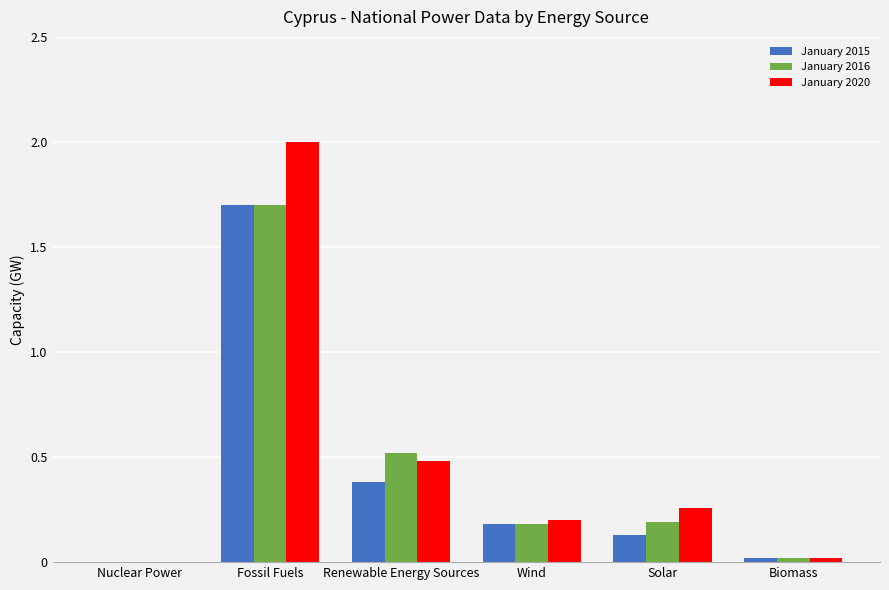

How many groups of bars are there?

6